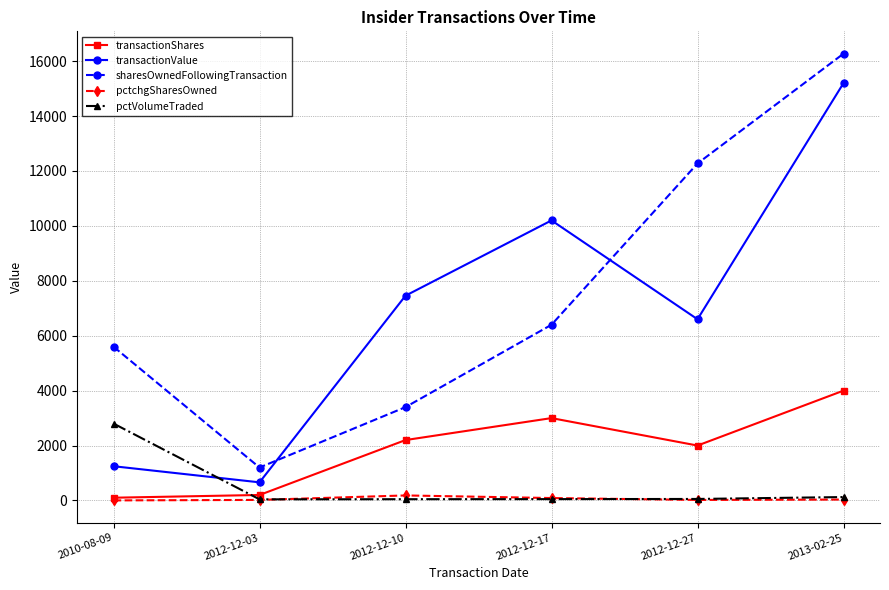

At which category does transactionValue reach its first local valley?

2012-12-03